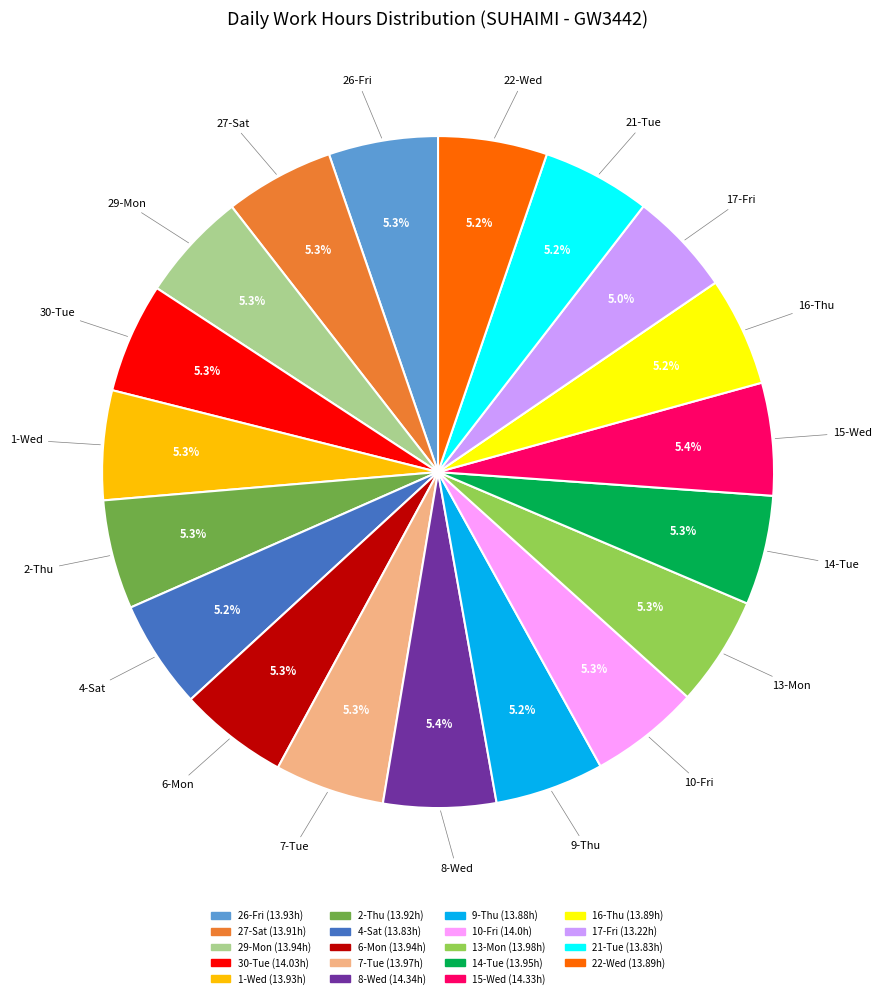

Does any single category account for the majority?

No